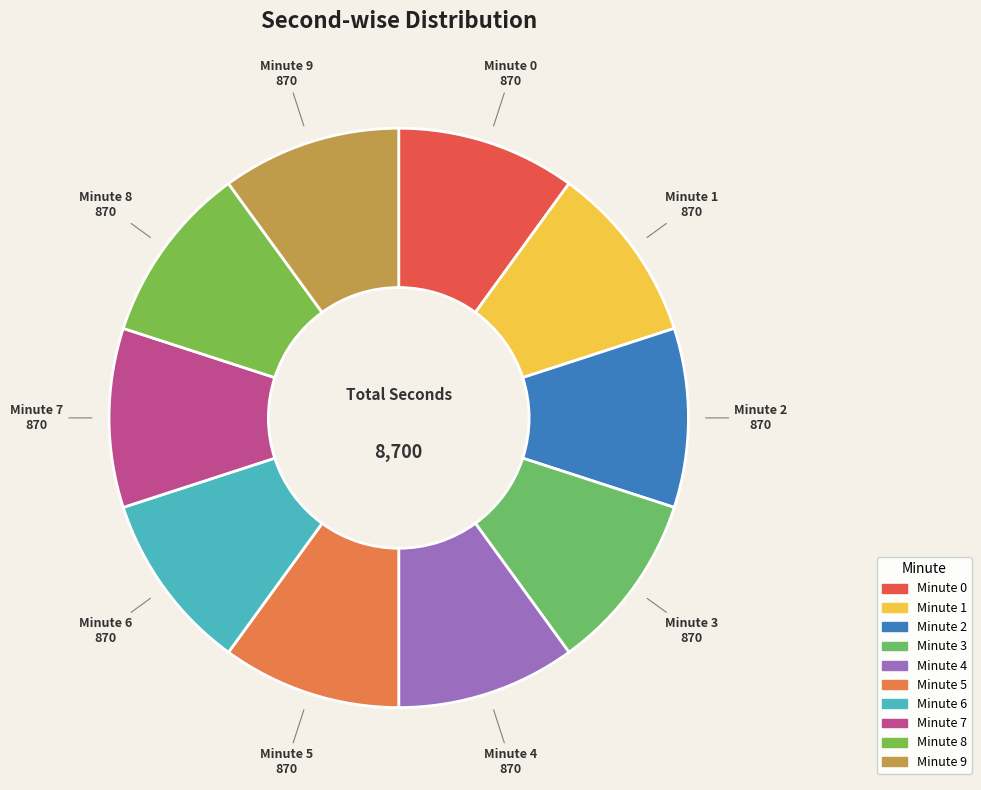

Does Minute 8 represent more than half of the total?

No